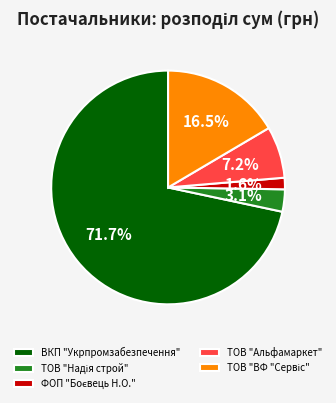

What is the largest slice in the pie chart?

ВКП "Укрпромзабезпечення"